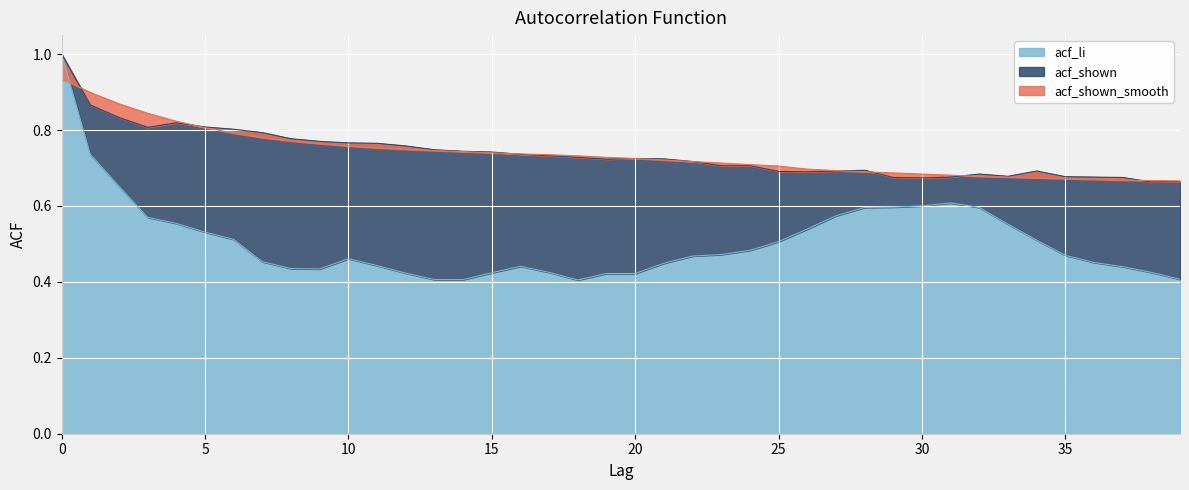

How many data points does each series have?

40